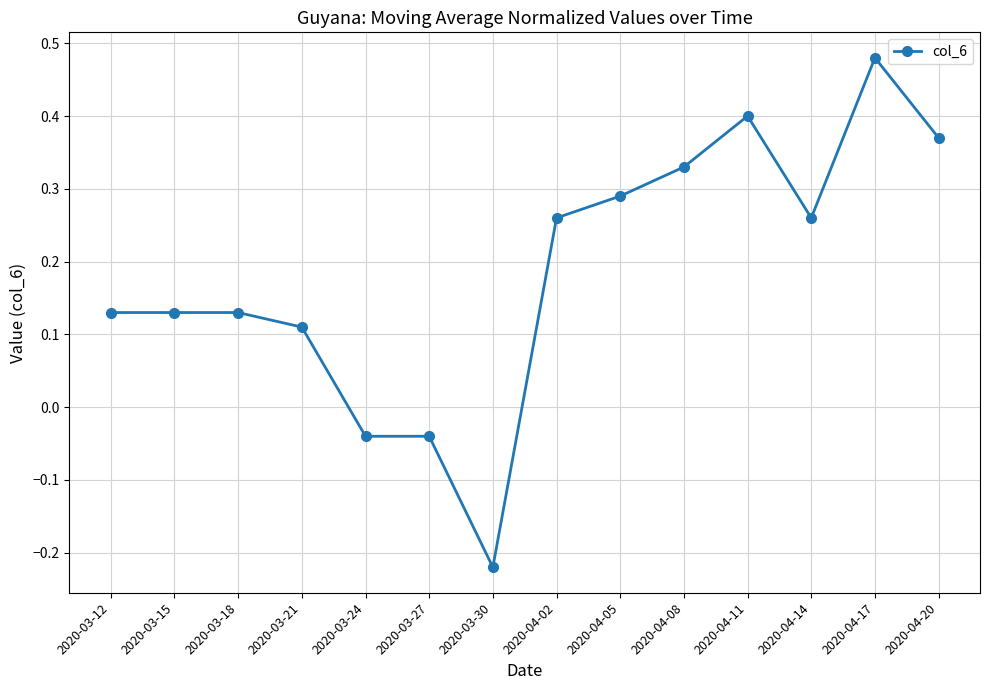

Which label corresponds to the largest value in the chart?

2020-04-17